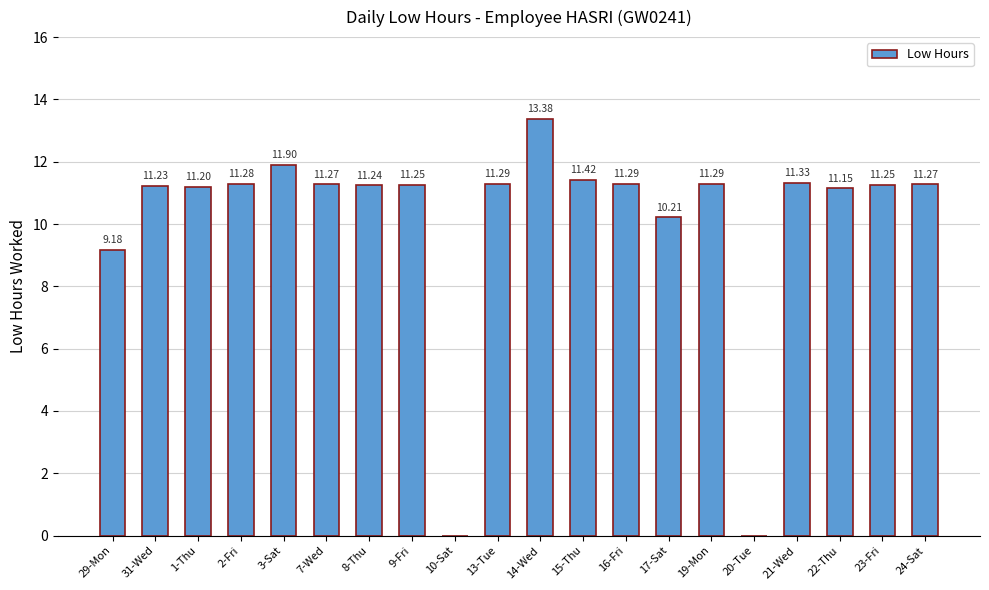

The chart shows a value of 11.9 at 3-Sat. True or false?

True